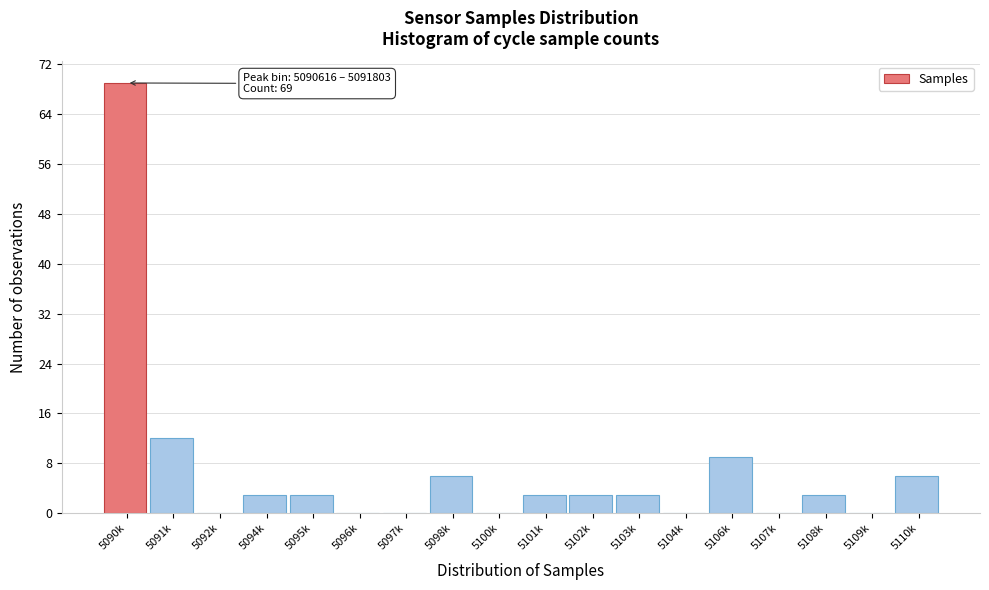

Reading left to right, extract all data points from this chart.

5090k=69	5091k=12	5092k=0	5094k=3	5095k=3	5096k=0	5097k=0	5098k=6	5100k=0	5101k=3	5102k=3	5103k=3	5104k=0	5106k=9	5107k=0	5108k=3	5109k=0	5110k=6